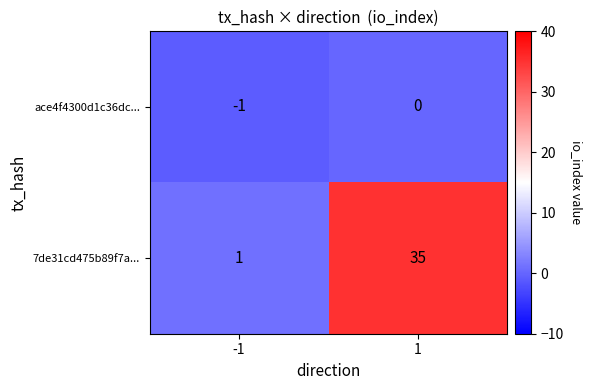

True or false: 7de31cd475b89f7a... has a value of 35 at 1.

True